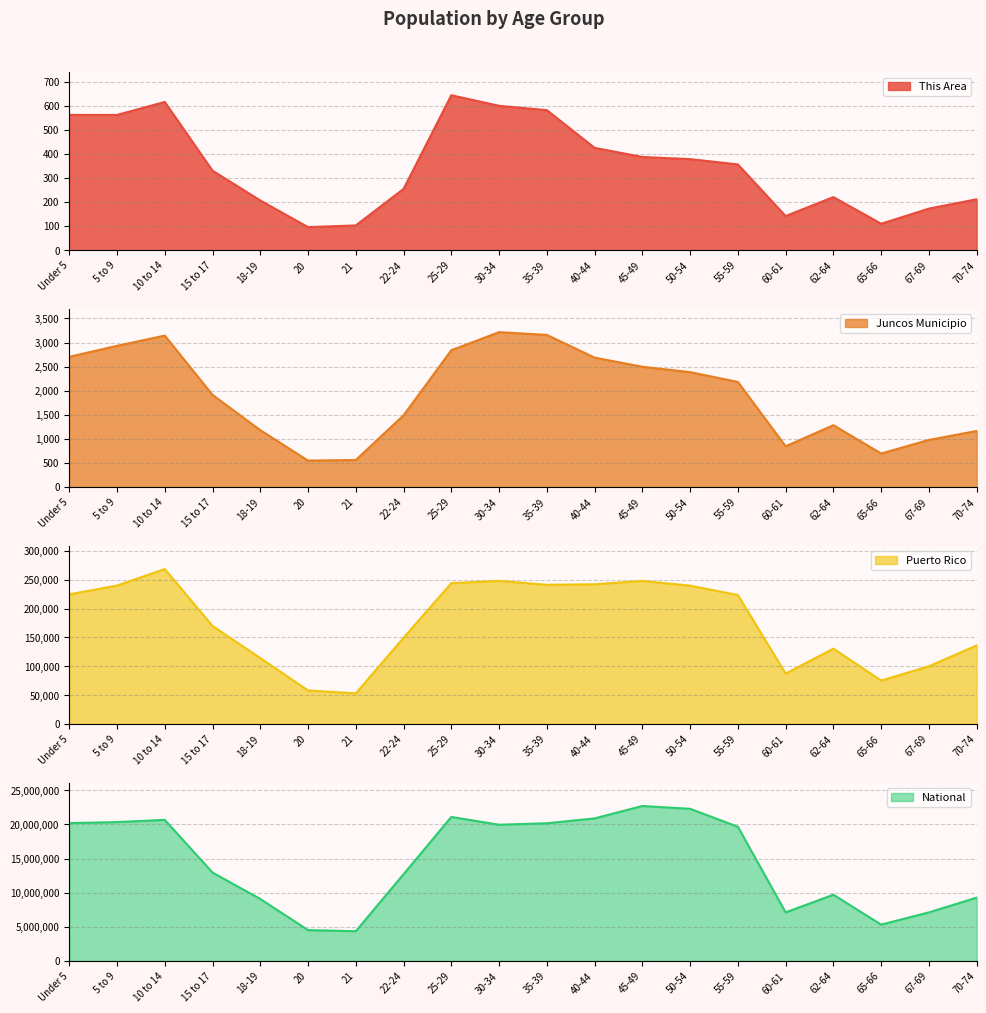

How many data points in This Area are less than 357?

10